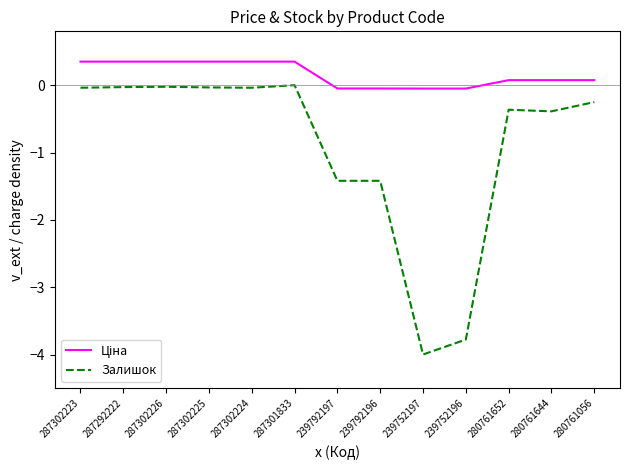

What is the difference between the maximum and minimum values in the Залишок series?

4.0